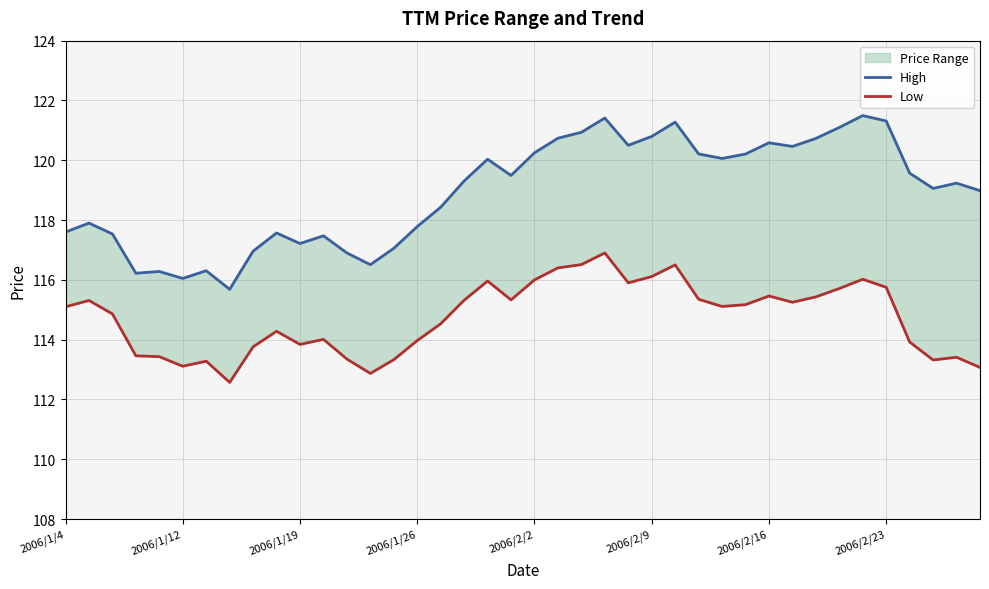

How many data points in Low are above 115?

21